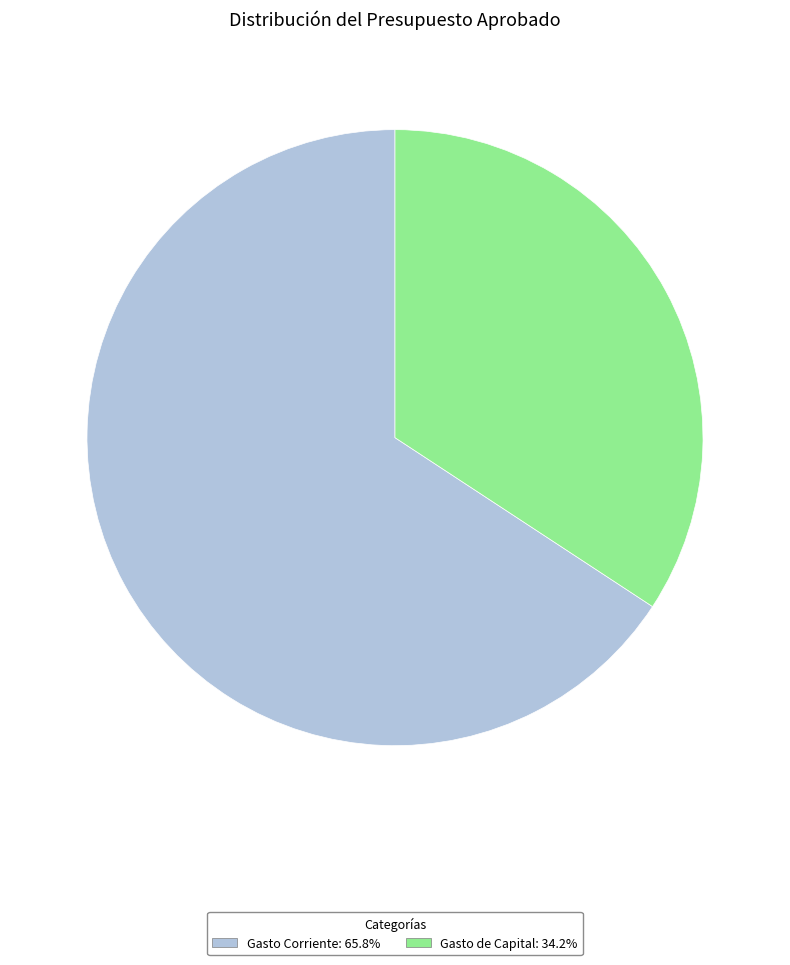

Combined, do Gasto Corriente: 65.8% and Gasto de Capital: 34.2% account for over 50%?

Yes